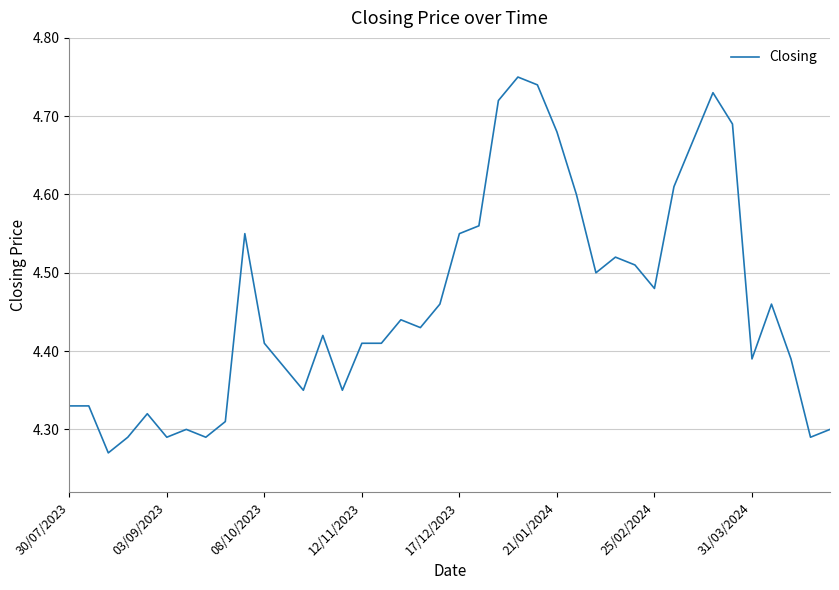

Is this an area chart (filled region under the line)?

No